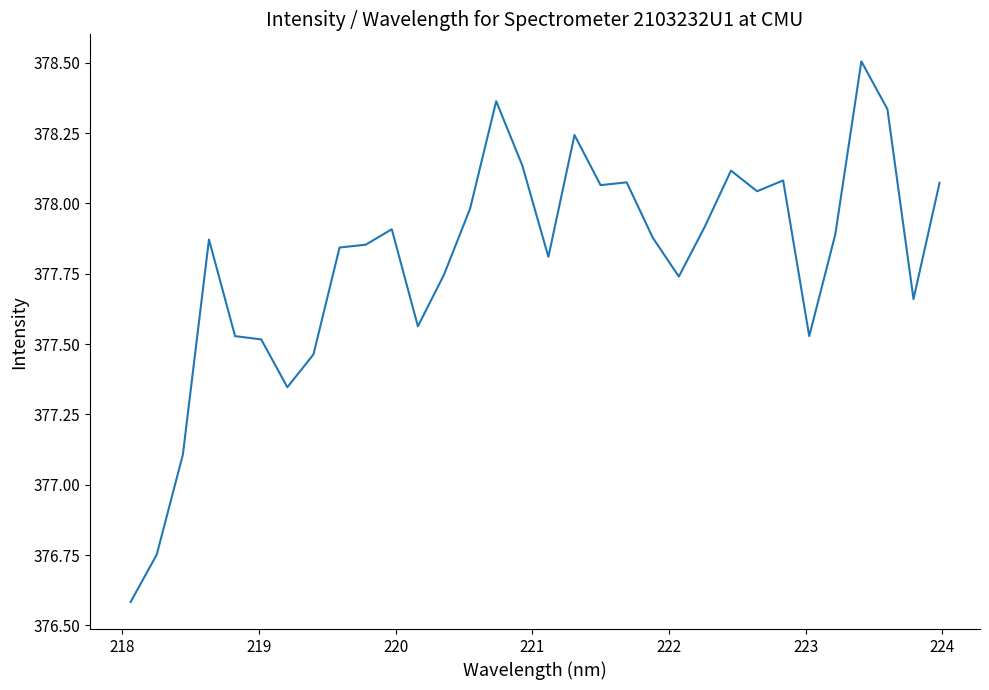

What is the difference between the maximum and minimum values?

1.9